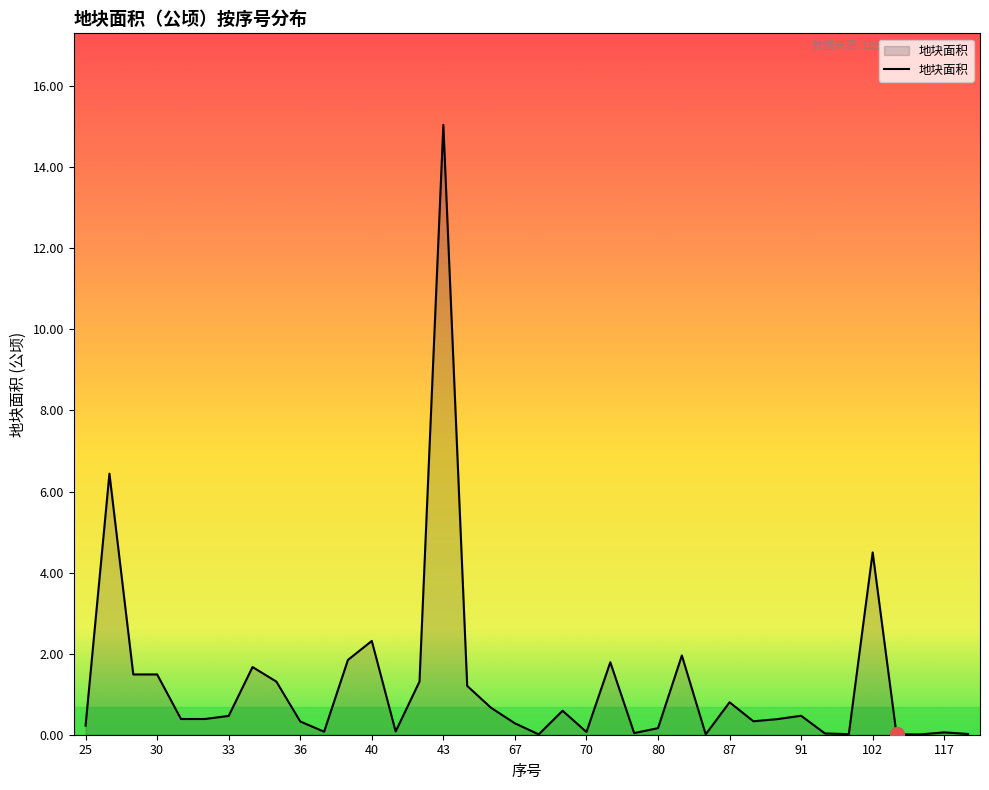

What is the maximum value shown in the chart?

15.0